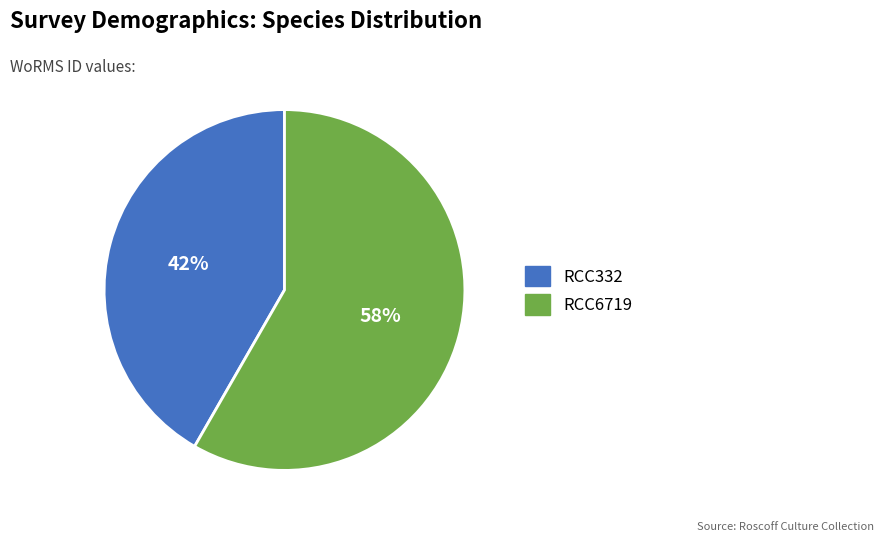

True or false: RCC6719 accounts for 45% of the total.

False